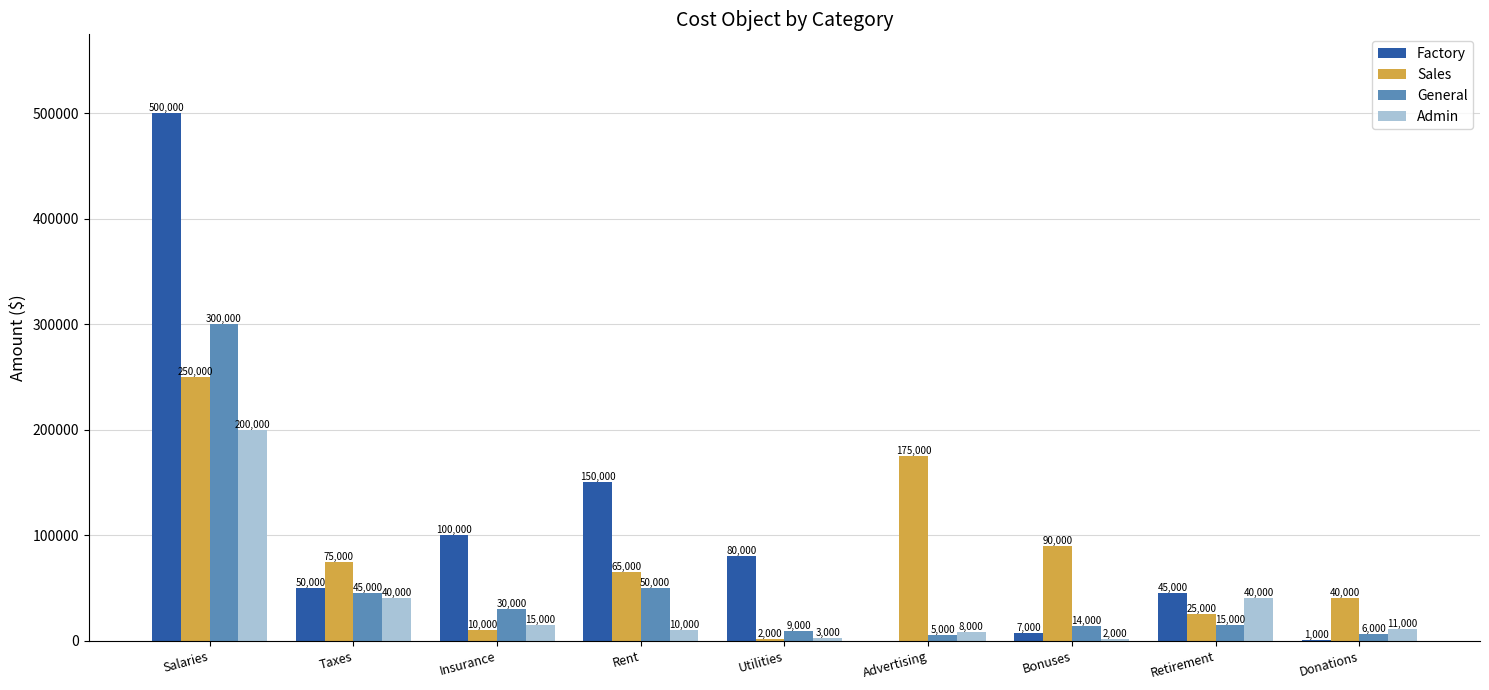

Which series has the largest total across all categories?

Factory